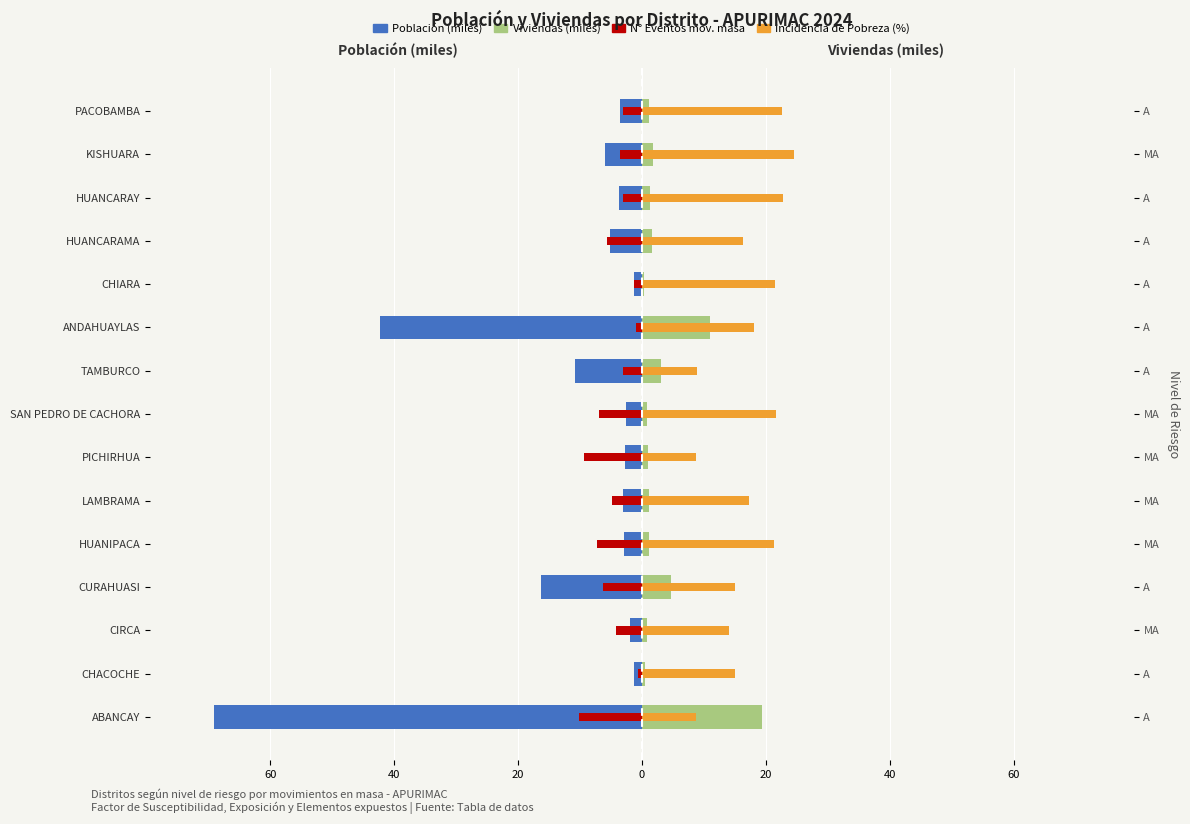

Which series has the largest total across all categories?

Incidencia de Pobreza (%×0.7)